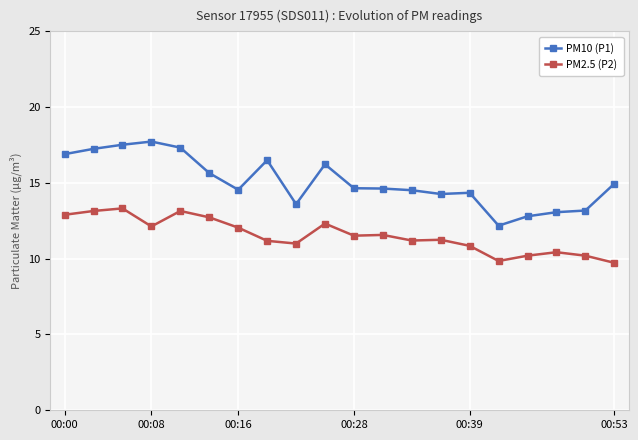

Is the value of PM2.5 (P2) at 00:28 greater than the value of PM10 (P1) at 00:53?

No